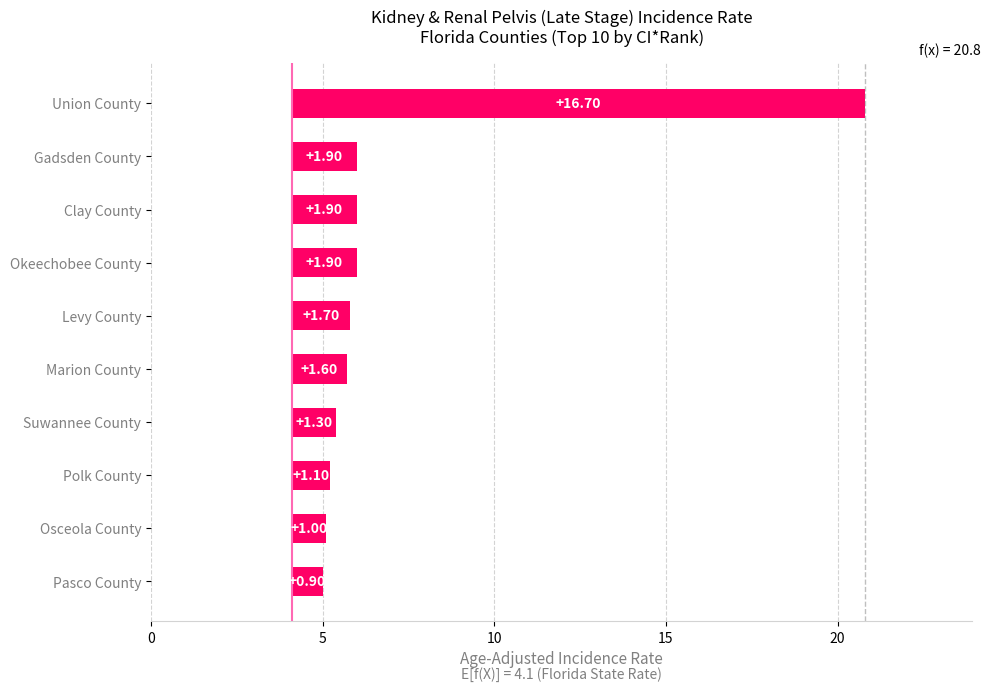

What is the maximum value shown in the chart?

16.7